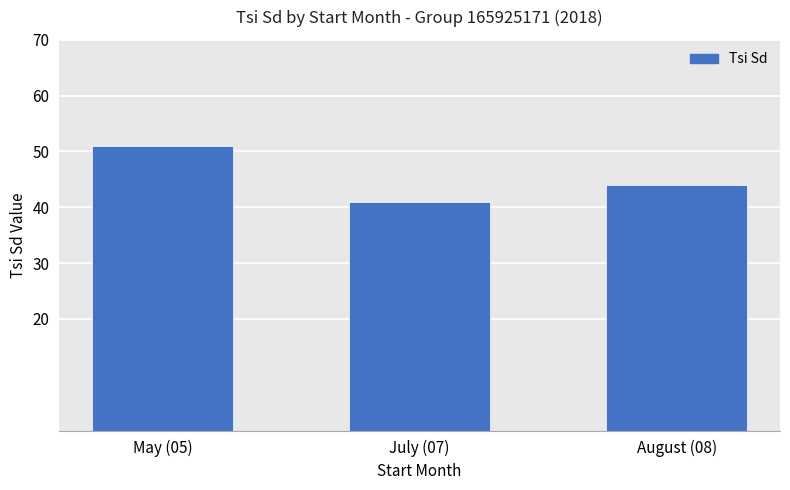

What is the ratio of the value at May (05) to the value at July (07)?

1.2